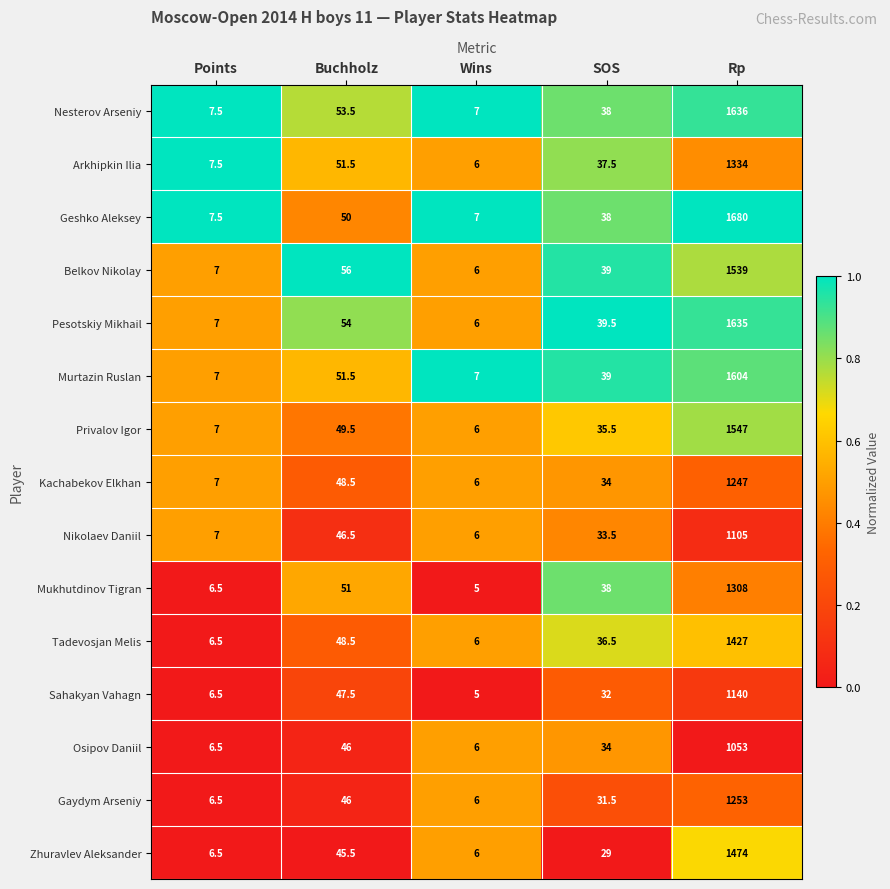

Is the value of Pesotskiy Mikhail at SOS greater than the value of Tadevosjan Melis at SOS?

Yes